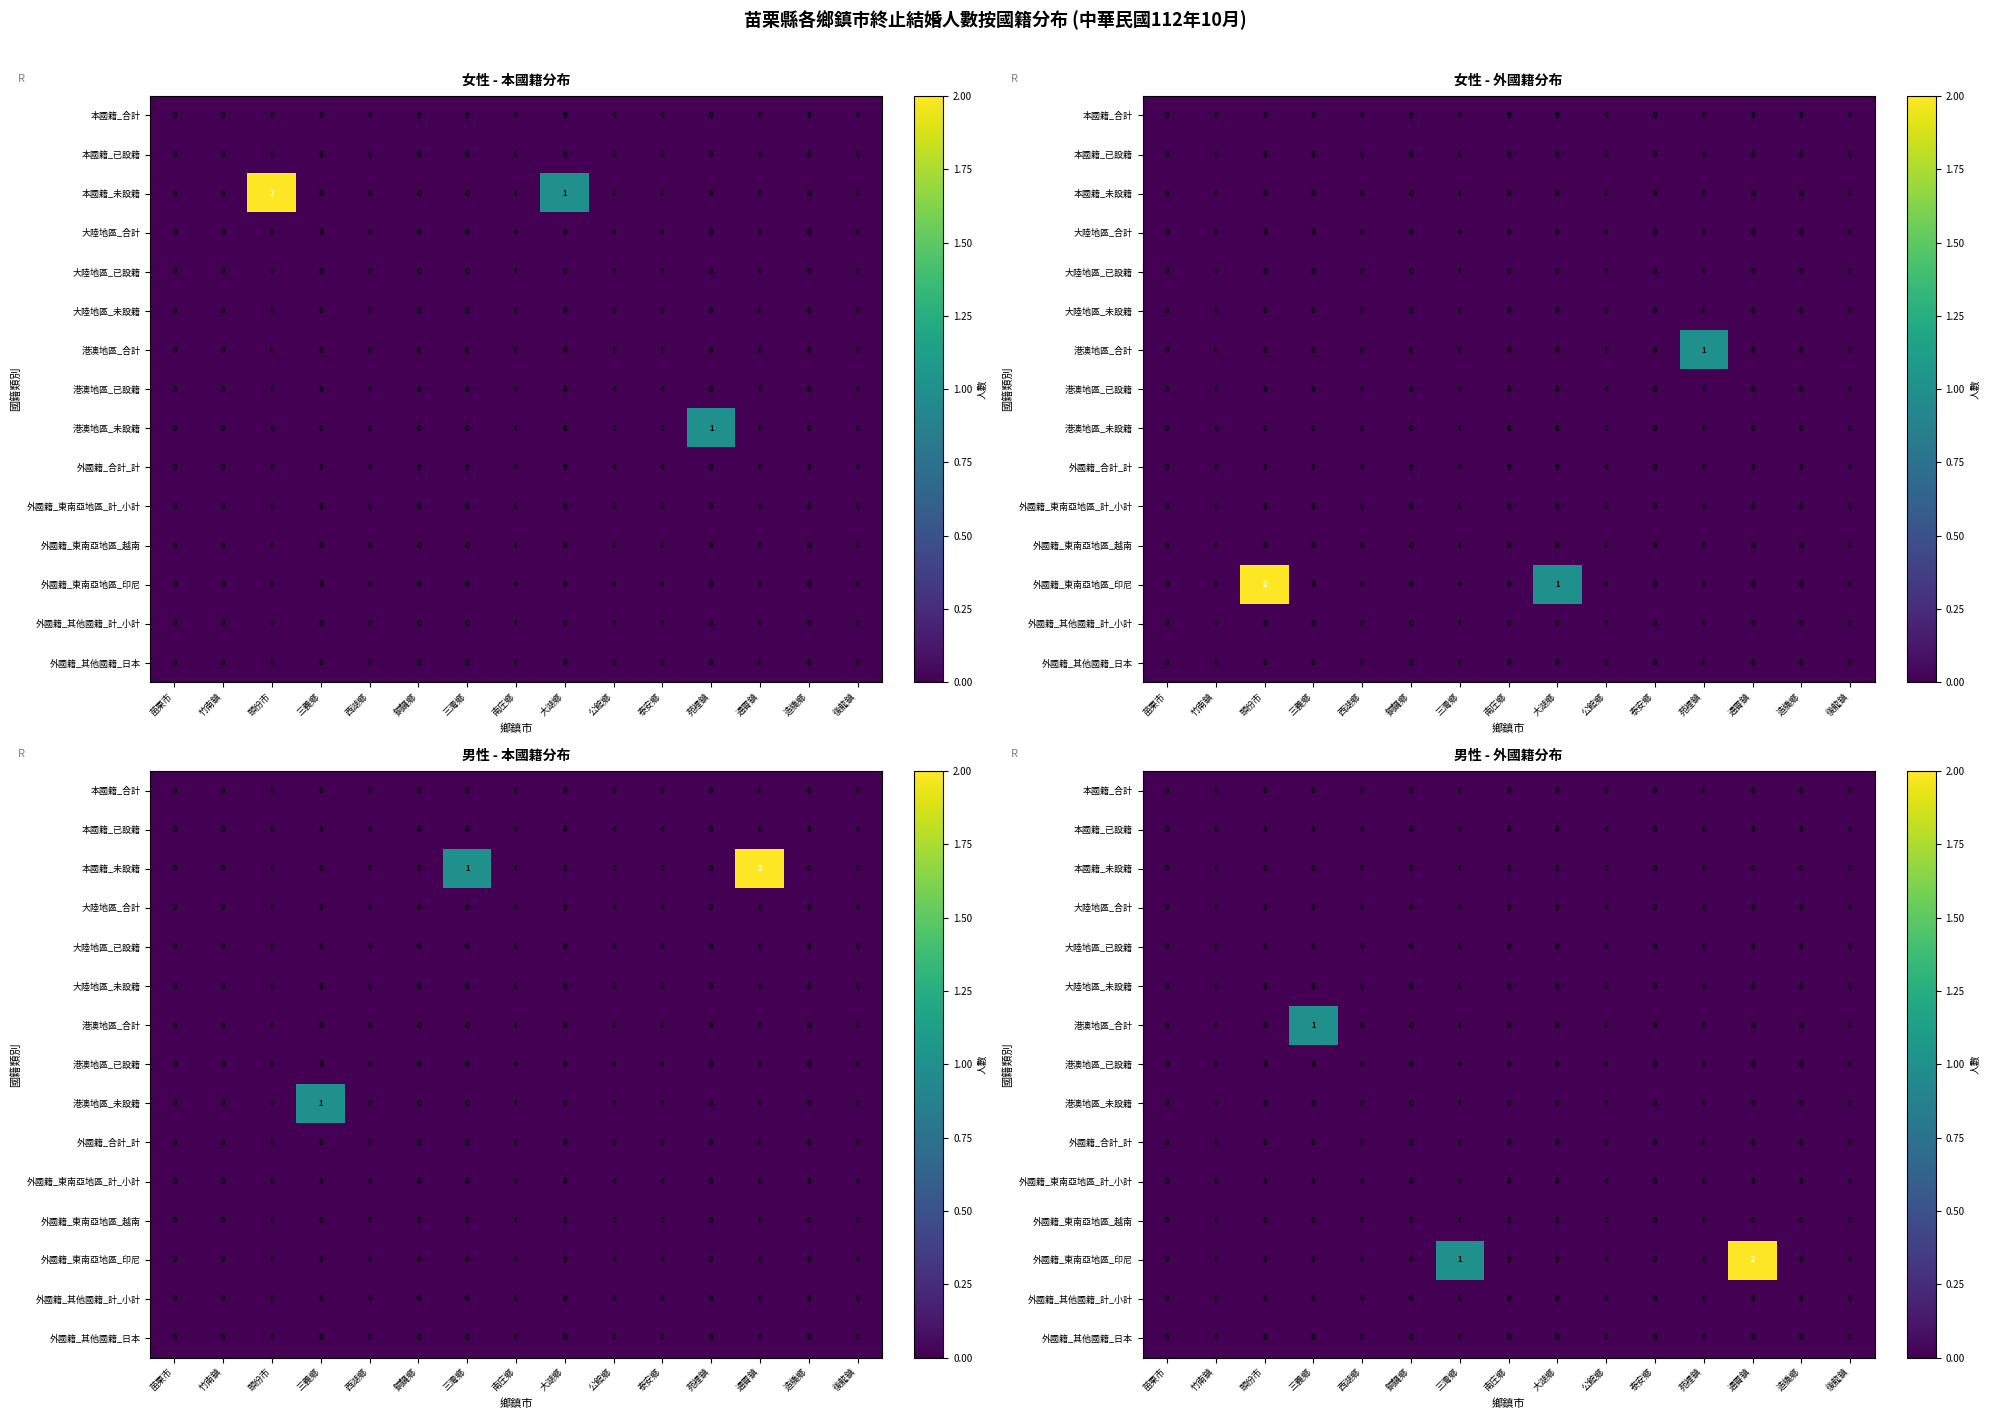

How many data points does each series have?

15